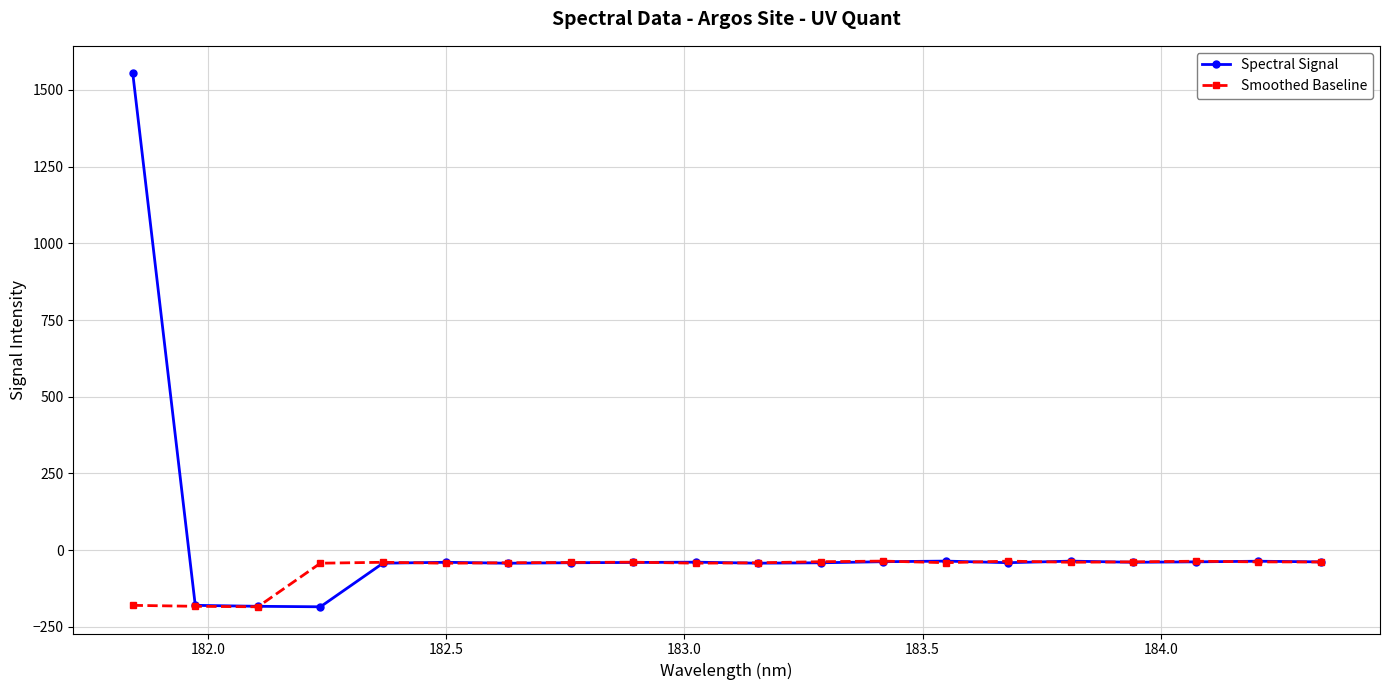

List the series in order of their overall mean, highest first.

Spectral Signal, Smoothed Baseline